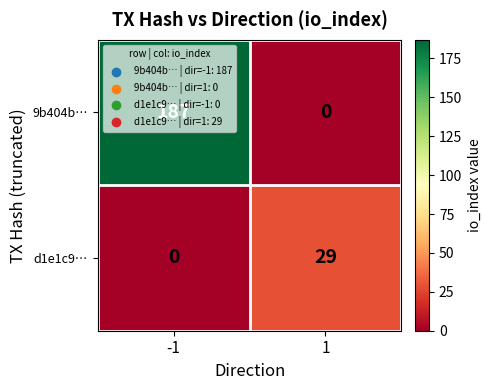

What is the difference between the maximum and minimum values in the 9b404b… series?

187